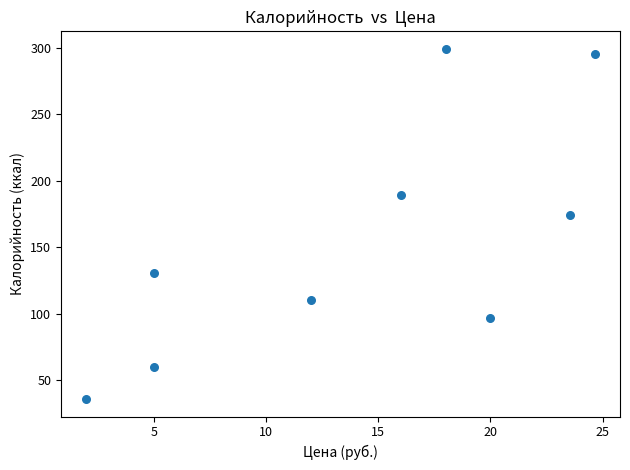

What Y value in the scatter plot is closest to 167?

174